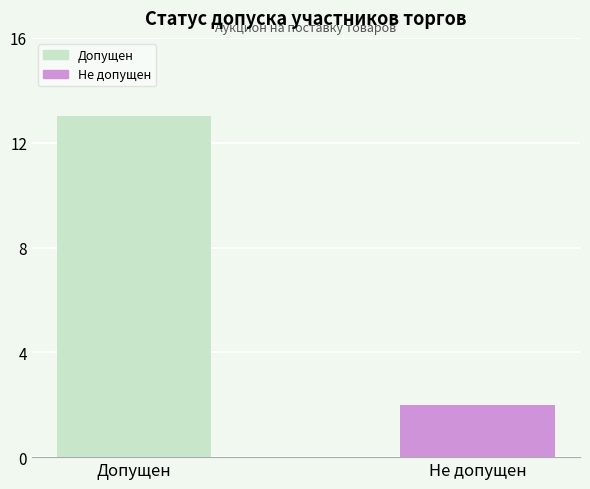

What is the change in value from Допущен to Не допущен?

-11